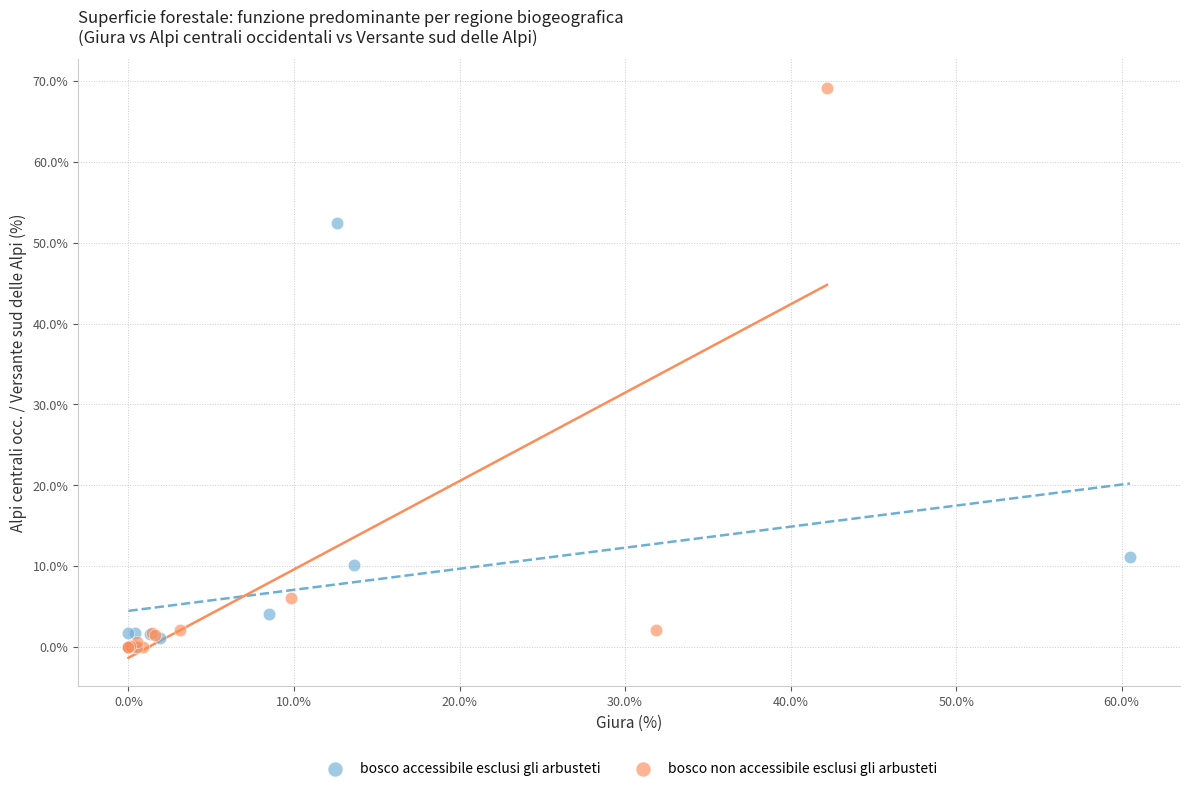

Which series contains the highest Y value?

bosco non accessibile esclusi gli arbusteti